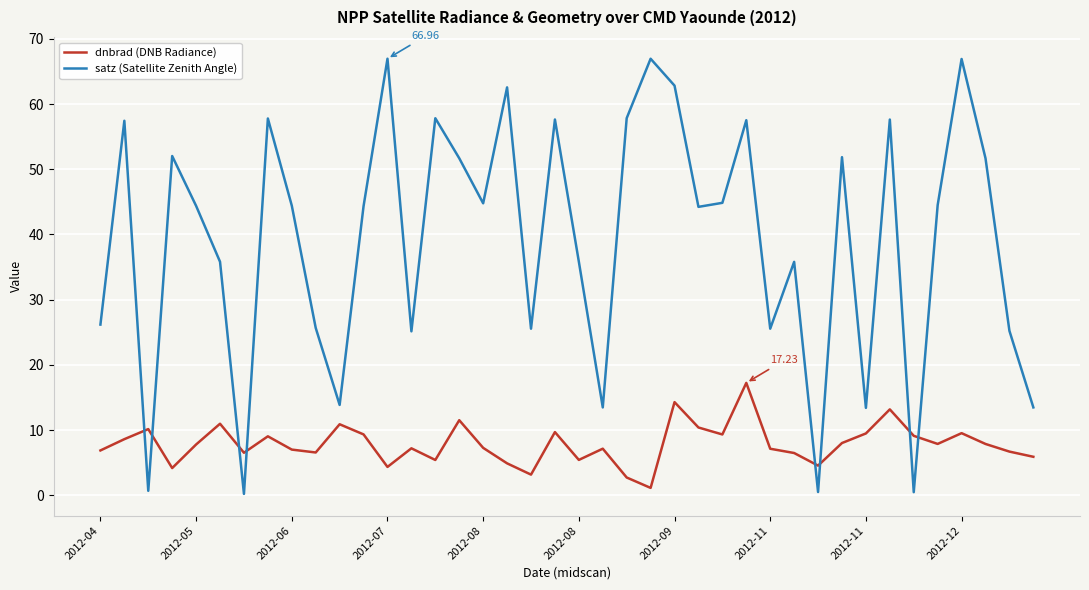

Which series has the largest total across all categories?

satz (Satellite Zenith Angle)